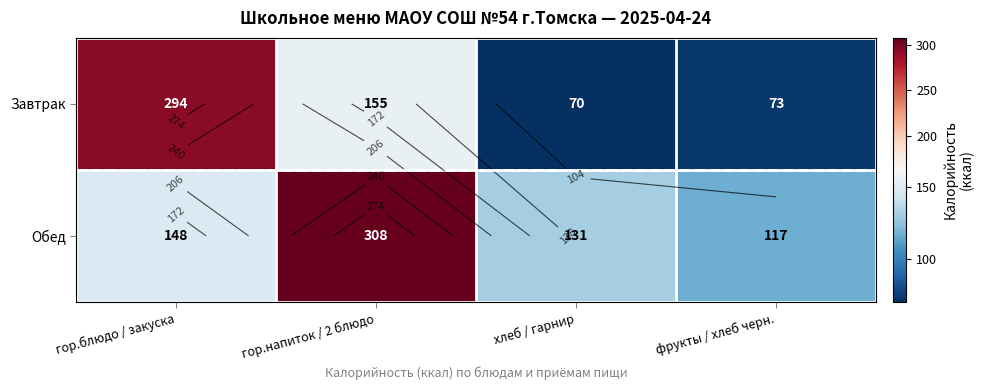

At how many categories does at least one series exceed 255?

2